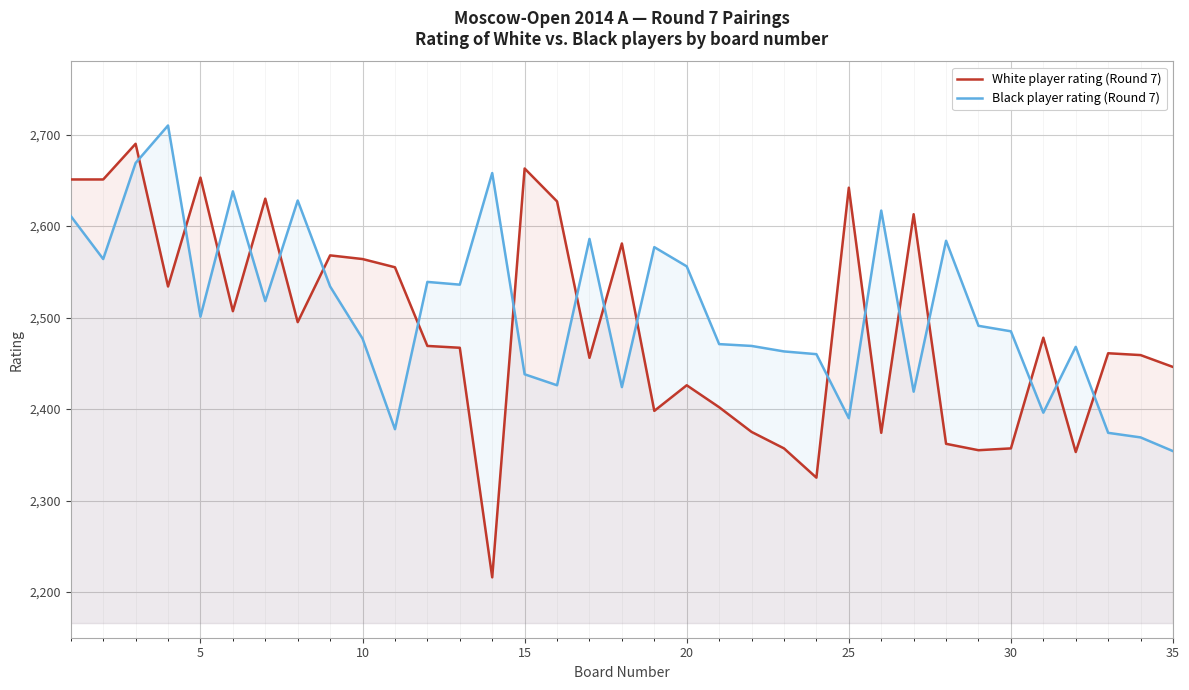

What is the difference between the maximum and minimum values in the White player rating (Round 7) series?

474